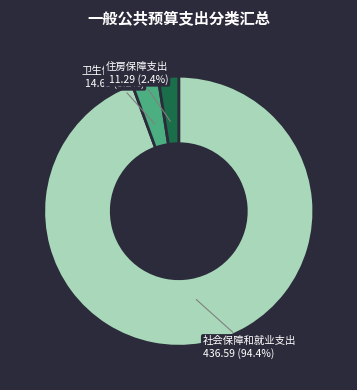

What is the total percentage of 社会保障和就业支出 and 卫生健康支出?

97.6%